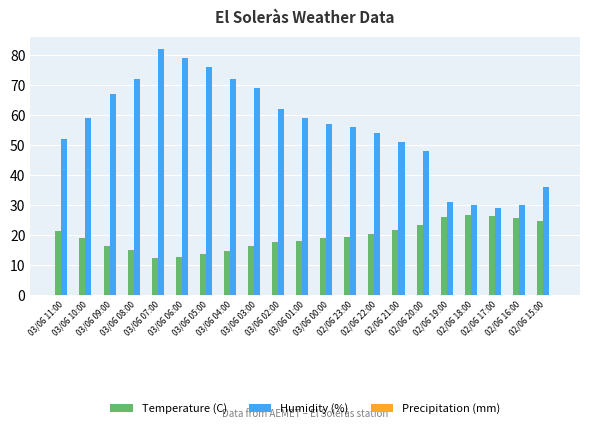

What is the value of the Temperature (C) bar at the 4th from the left?

14.9